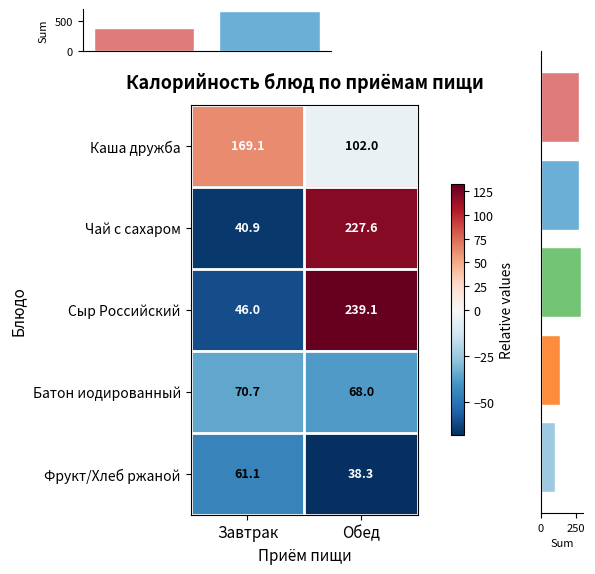

The Каша дружба series shows 25.5 at Завтрак. True or false?

False